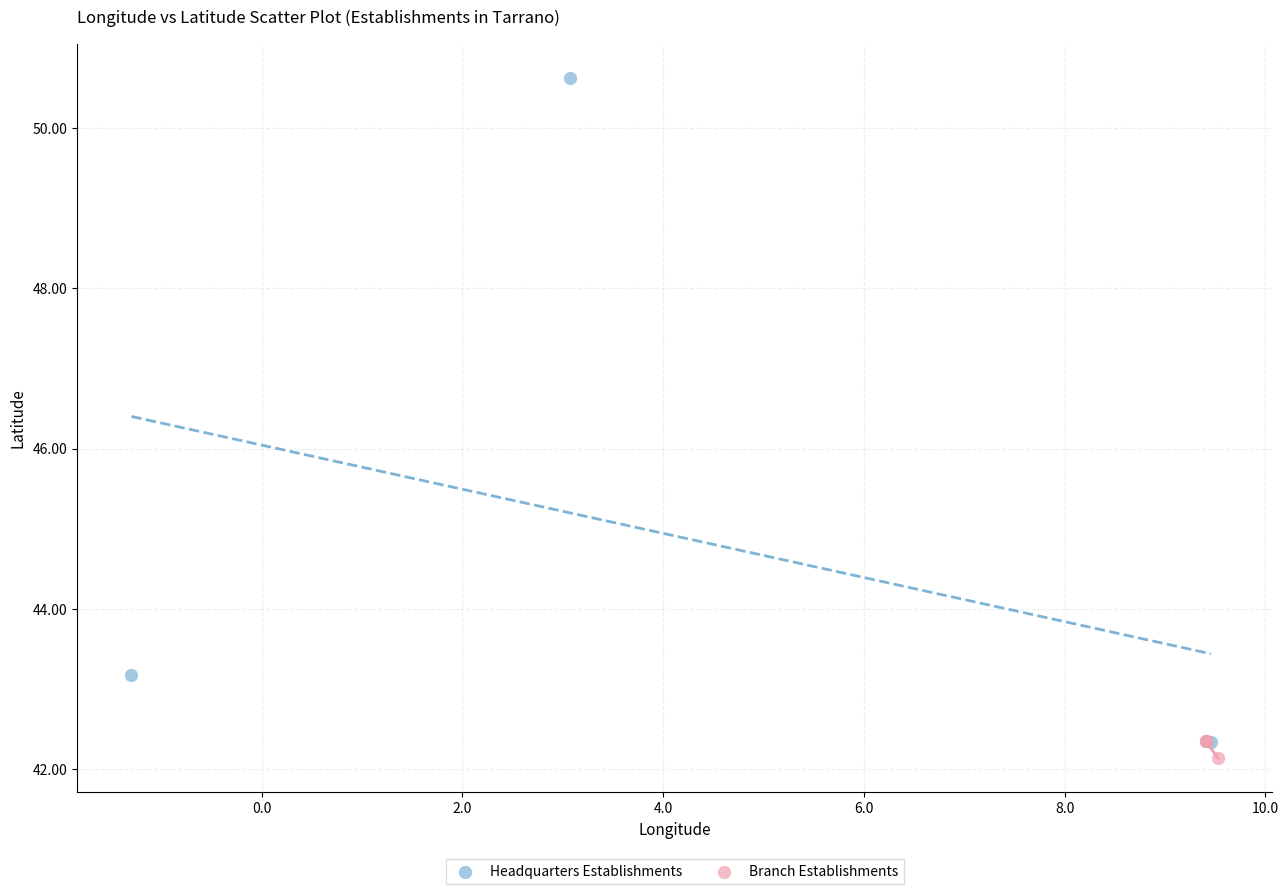

Which series reaches the minimum Y coordinate?

Branch Establishments